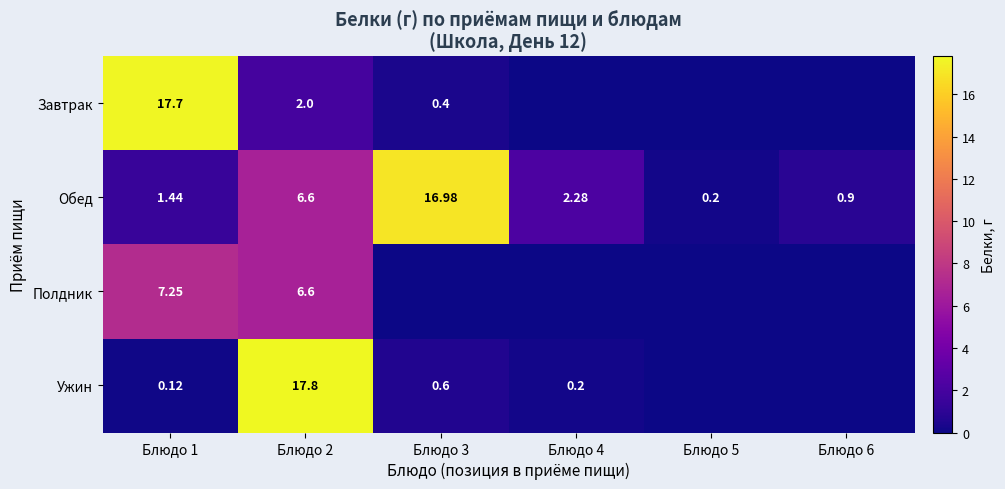

Is the value of Обед at Блюдо 2 greater than the value of Завтрак at Блюдо 2?

Yes